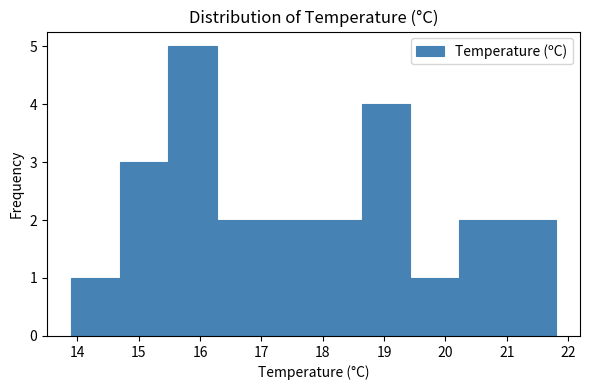

Reading left to right, transcribe this chart: for each bar, give the range it covers on the x-axis and its height. Neither the bar edges nor the heights are printed on the chart, so give them approximately, as read against the axes.

13.90 to 14.69: 1
14.69 to 15.48: 3
15.48 to 16.27: 5
16.27 to 17.06: 2
17.06 to 17.85: 2
17.85 to 18.64: 2
18.64 to 19.43: 4
19.43 to 20.22: 1
20.22 to 21.01: 2
21.01 to 21.80: 2